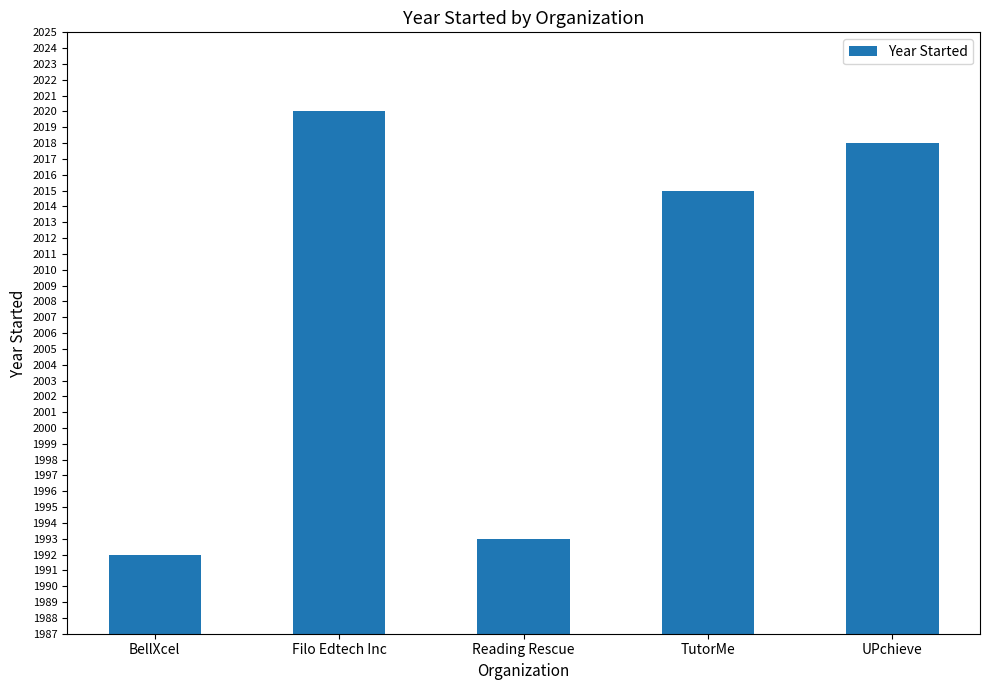

At which label does the data first exceed 2015?

Filo Edtech Inc